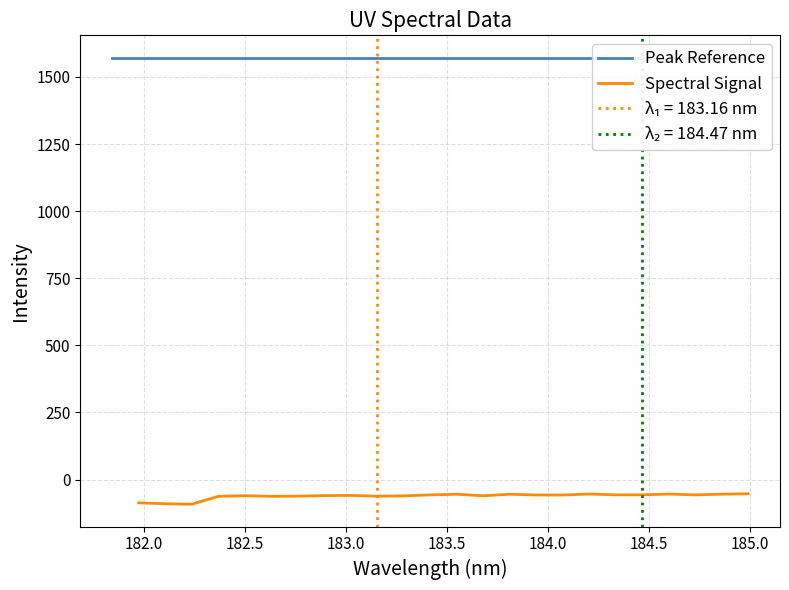

What is the value of the 22nd point from the left?

-54.0